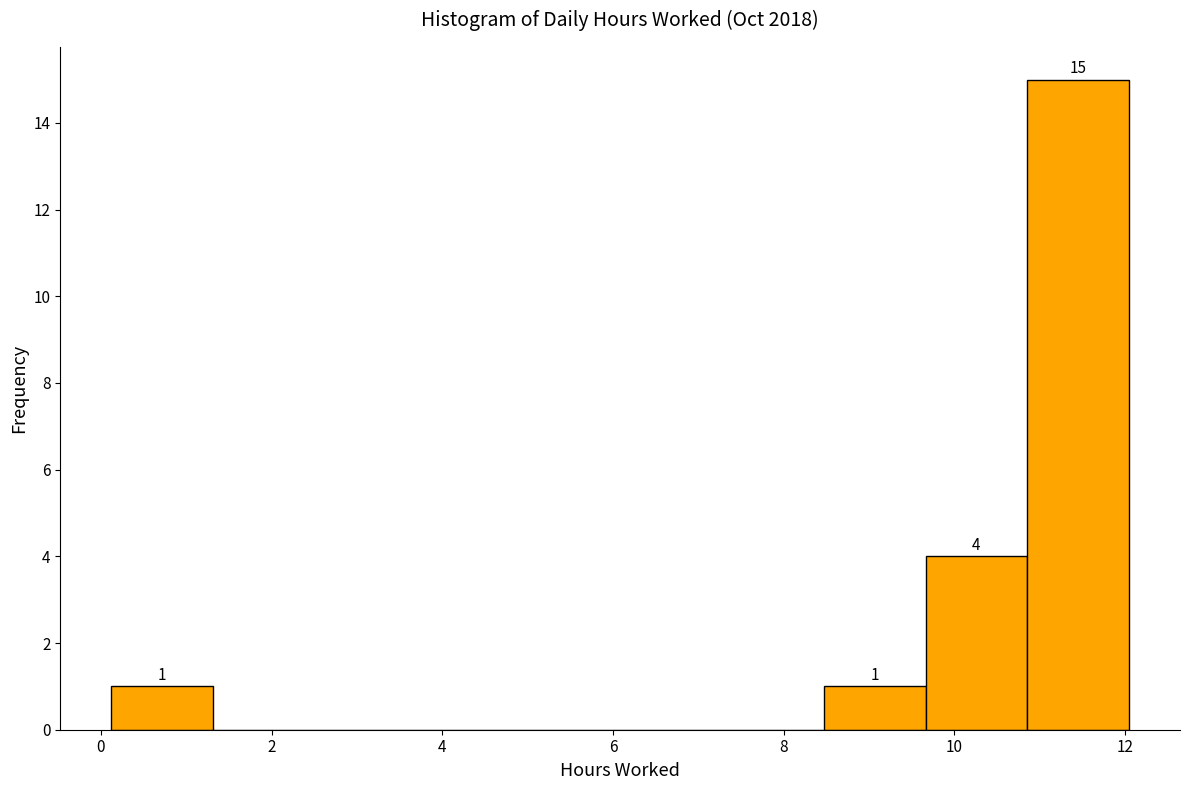

Over which range of the x-axis is the bar tallest?

10.8 to 12.0